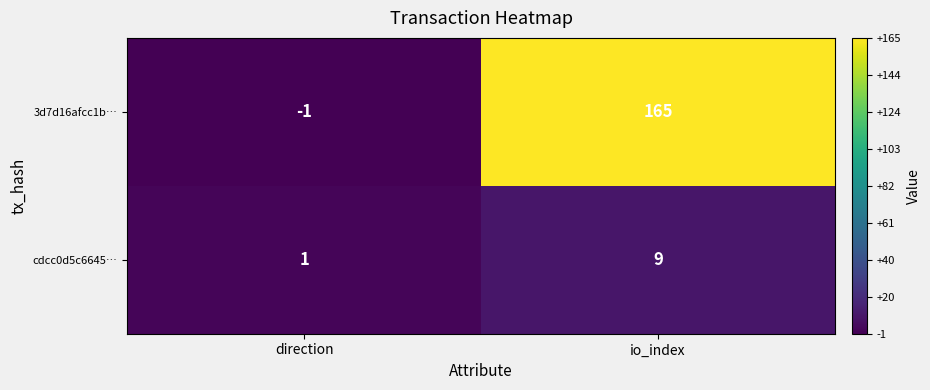

Which series has the largest total across all categories?

3d7d16afcc1b…